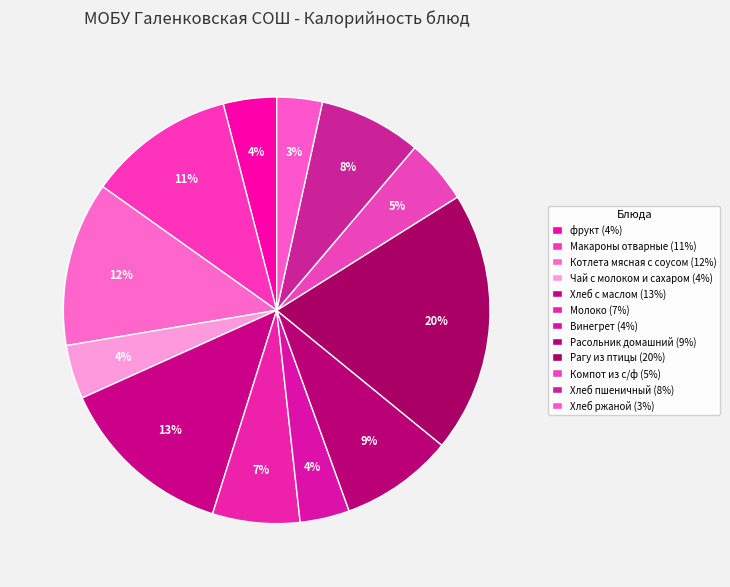

Between Хлеб пшеничный and Котлета мясная с соусом, which is larger?

Котлета мясная с соусом